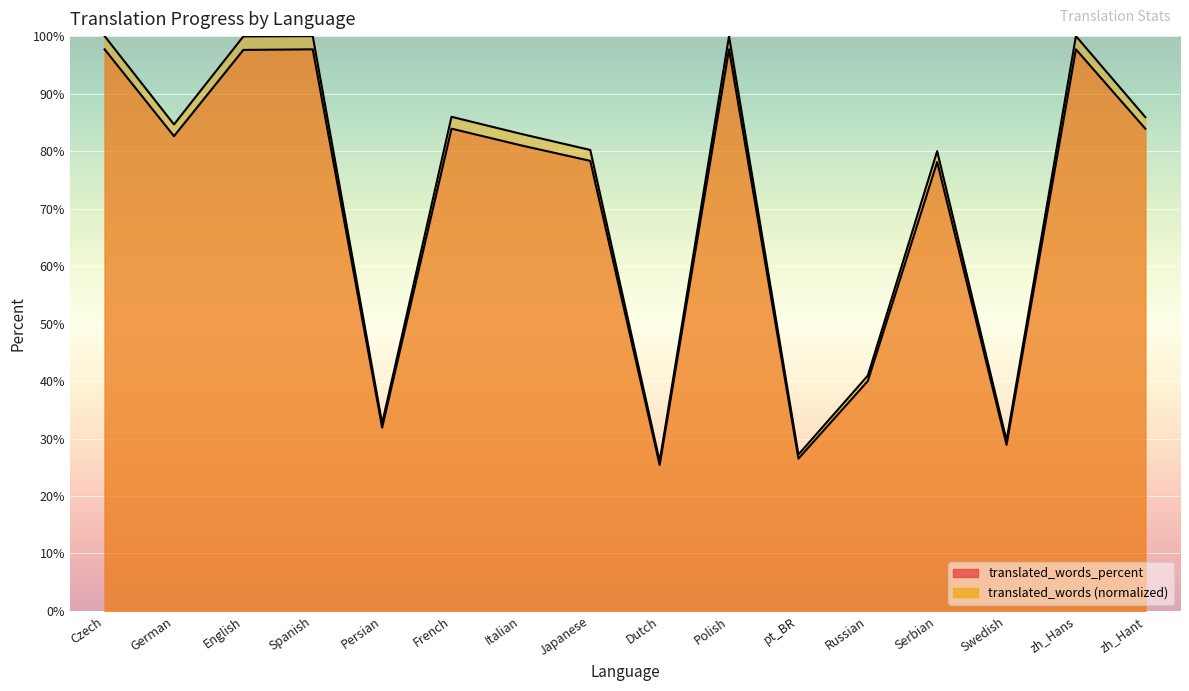

True or false: translated_words_percent and translated_words cross at least once.

False